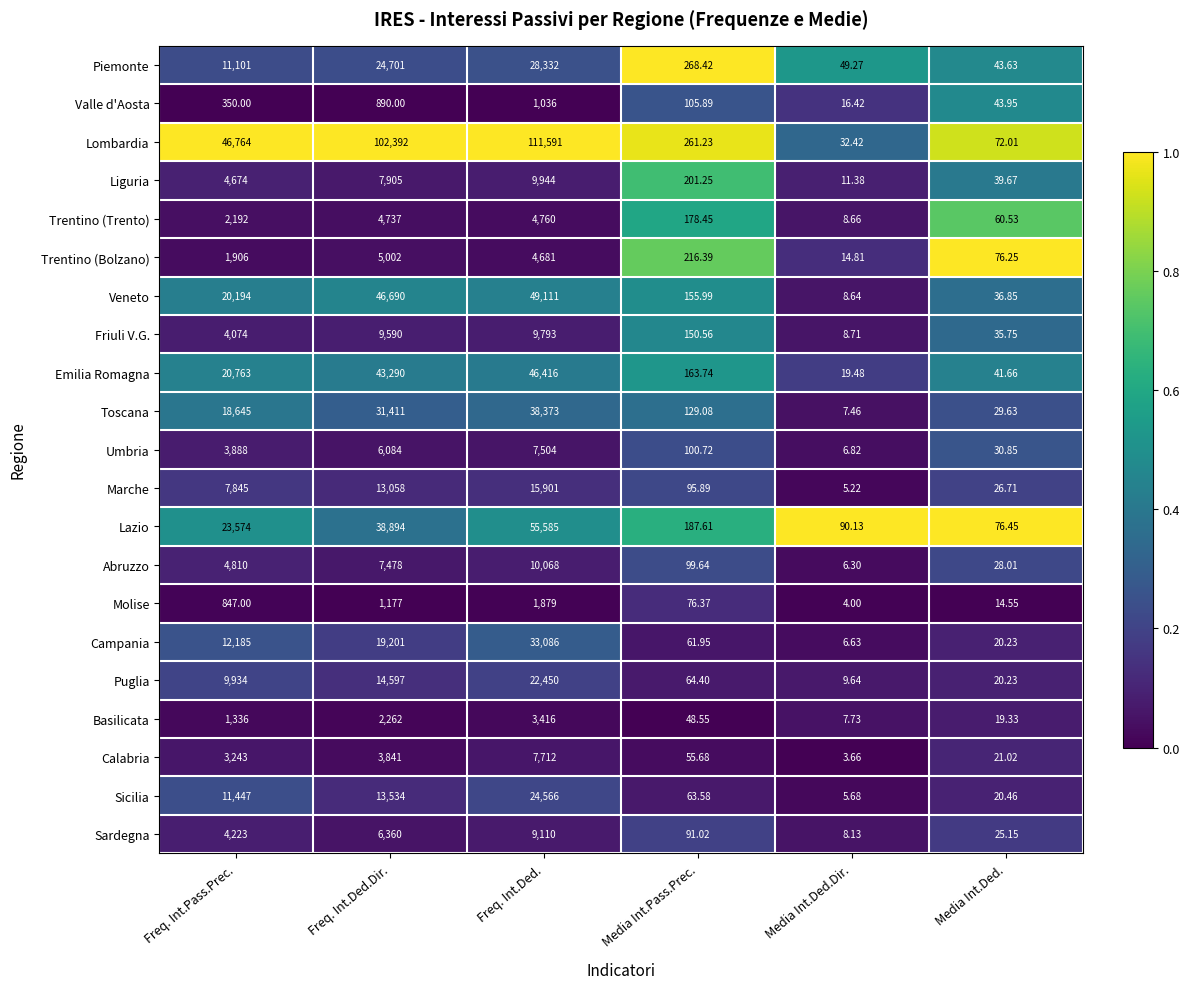

Is the value of Trentino (Trento) at Freq. Int.Ded. greater than the value of Abruzzo at Media Int.Ded.Dir.?

Yes